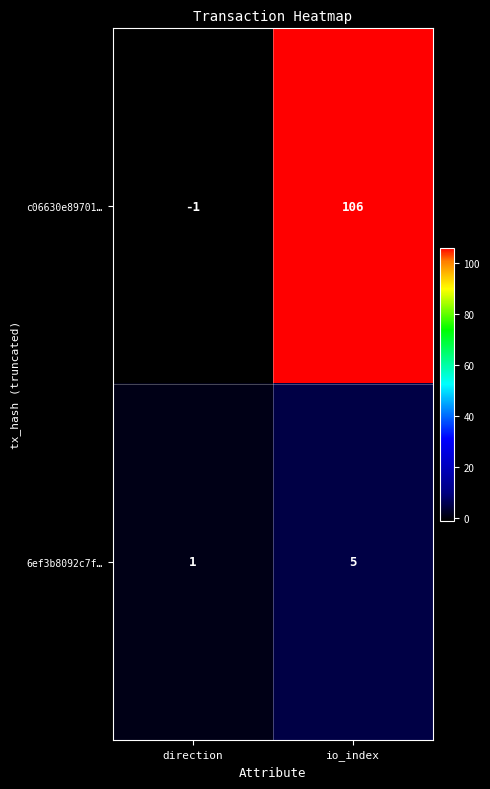

Which category has the lowest value across all series?

direction